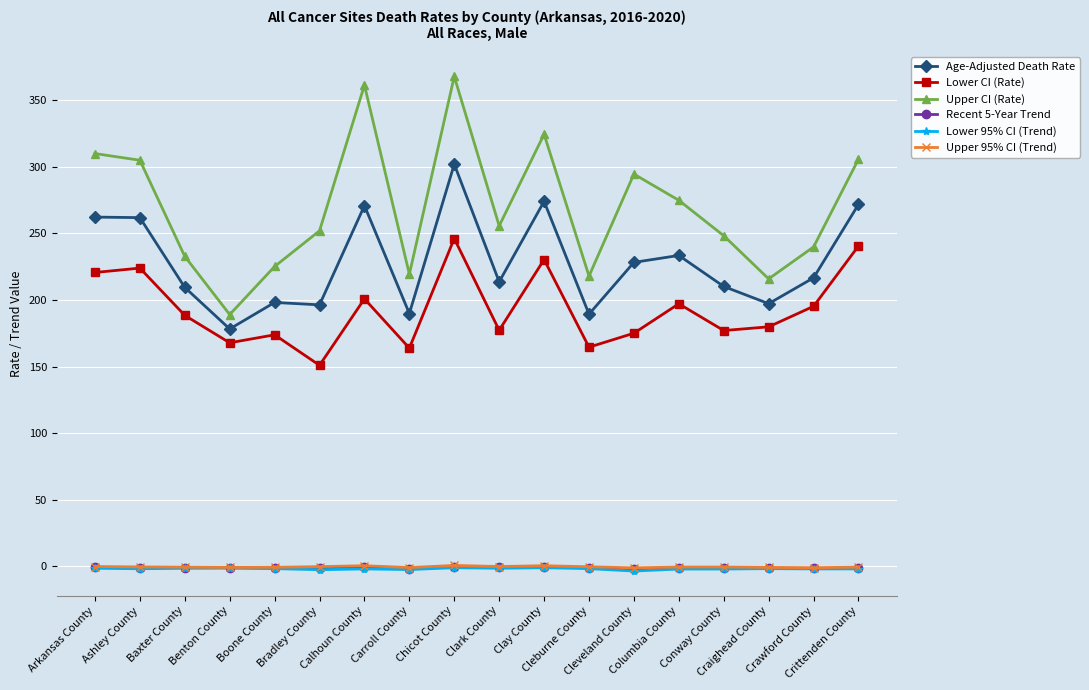

What is the label of the 10th point from the right?

Chicot County